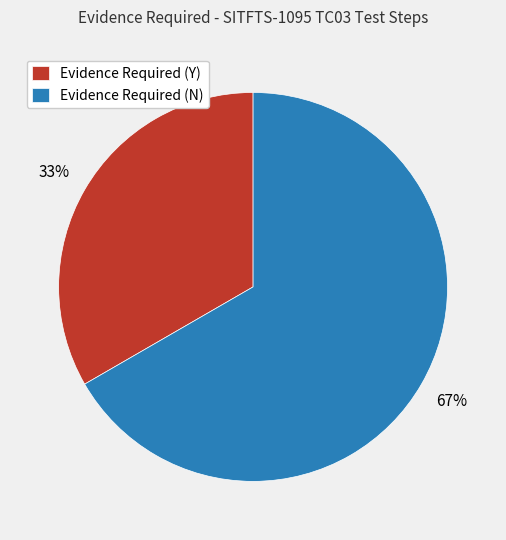

True or false: Evidence Required (N) accounts for 67% of the total.

True